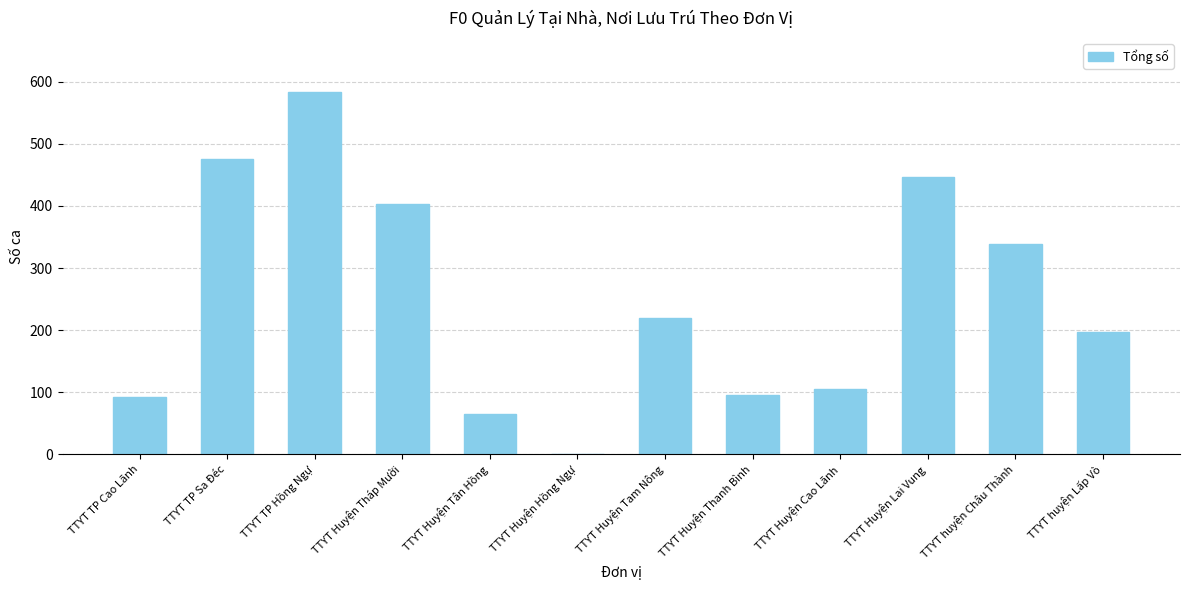

Does the chart contain stacked bars?

No